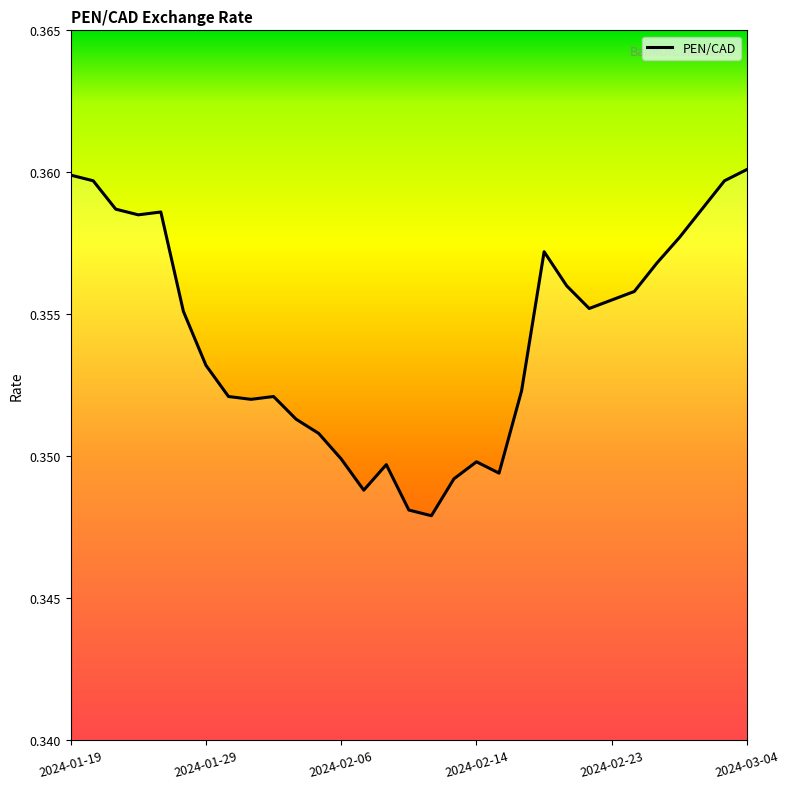

How many lines are shown in the chart?

1